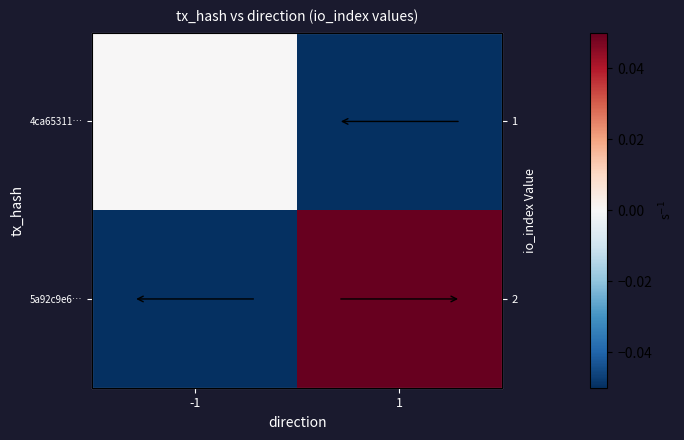

What is the difference between the highest and lowest values at 1?

0.1